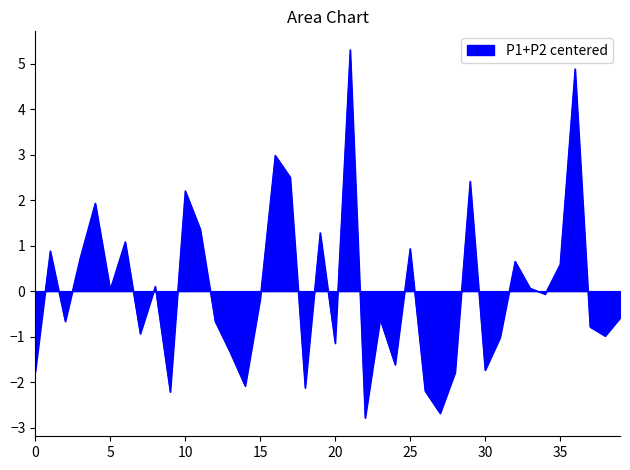

Count the number of categories in the chart.

40